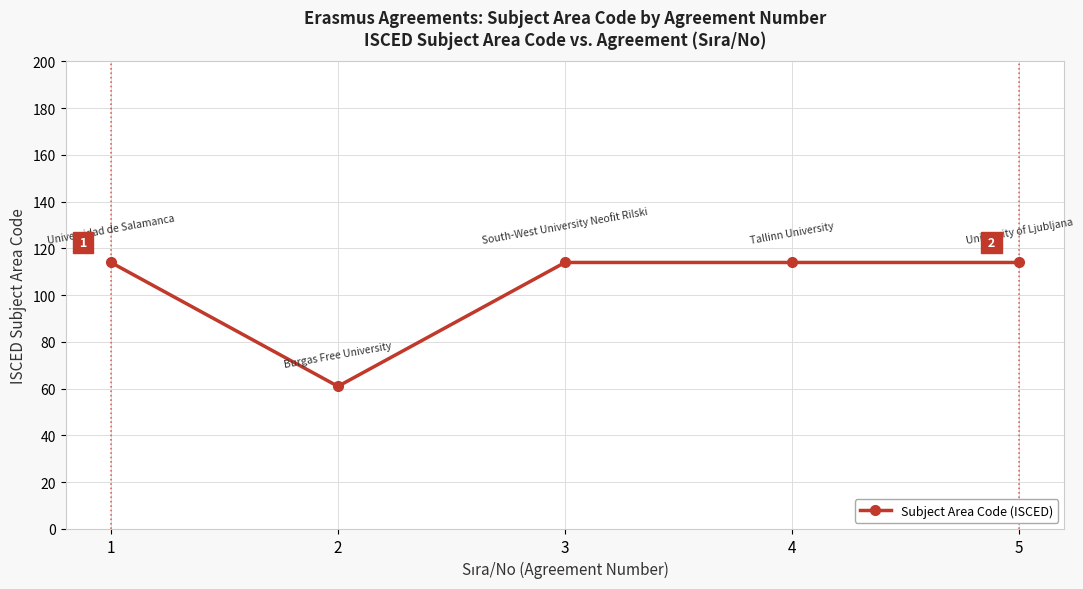

What is the sum of the values at 1 and 5?

228